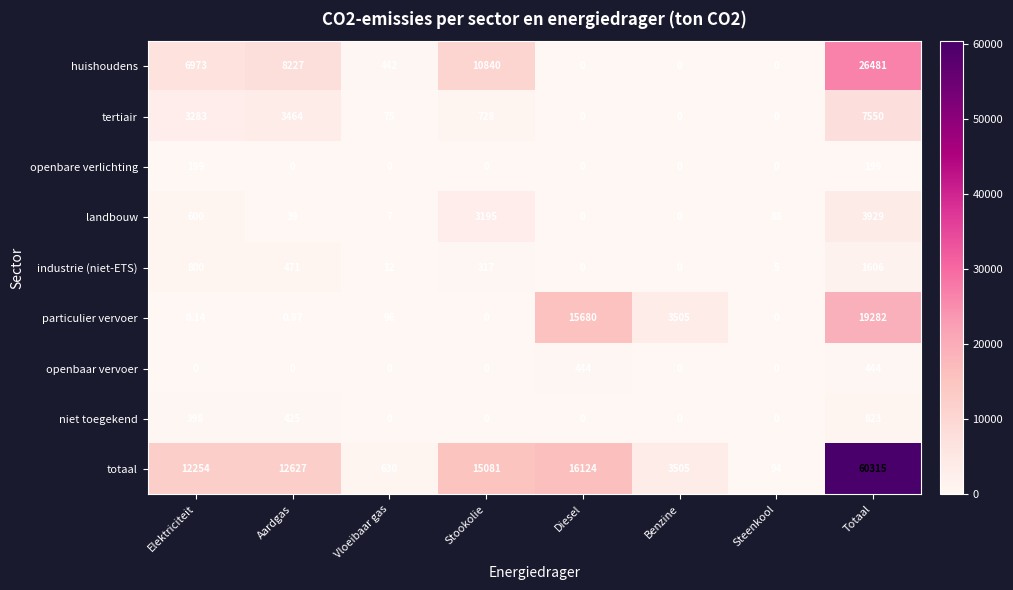

Which series has the widest spread of values?

totaal